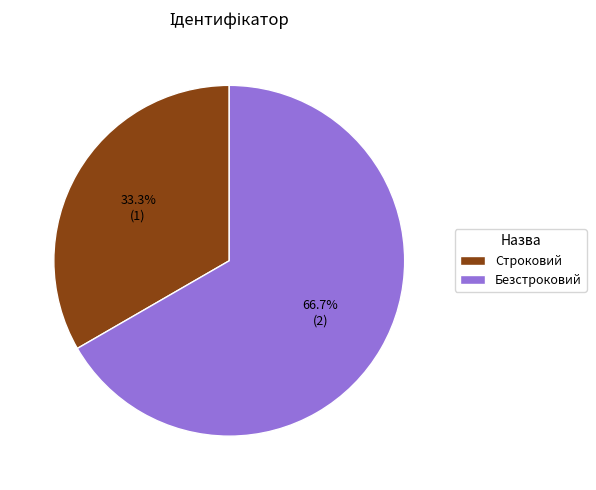

To the nearest percent, what is the difference between the Строковий and Безстроковий slice percentages?

33%